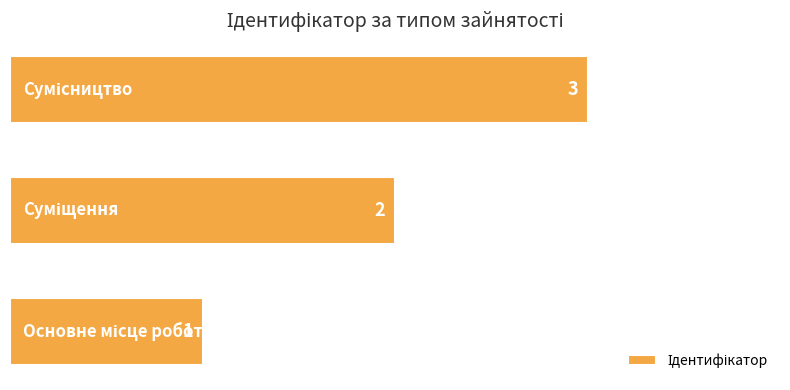

How many values are between 1 and 3?

3